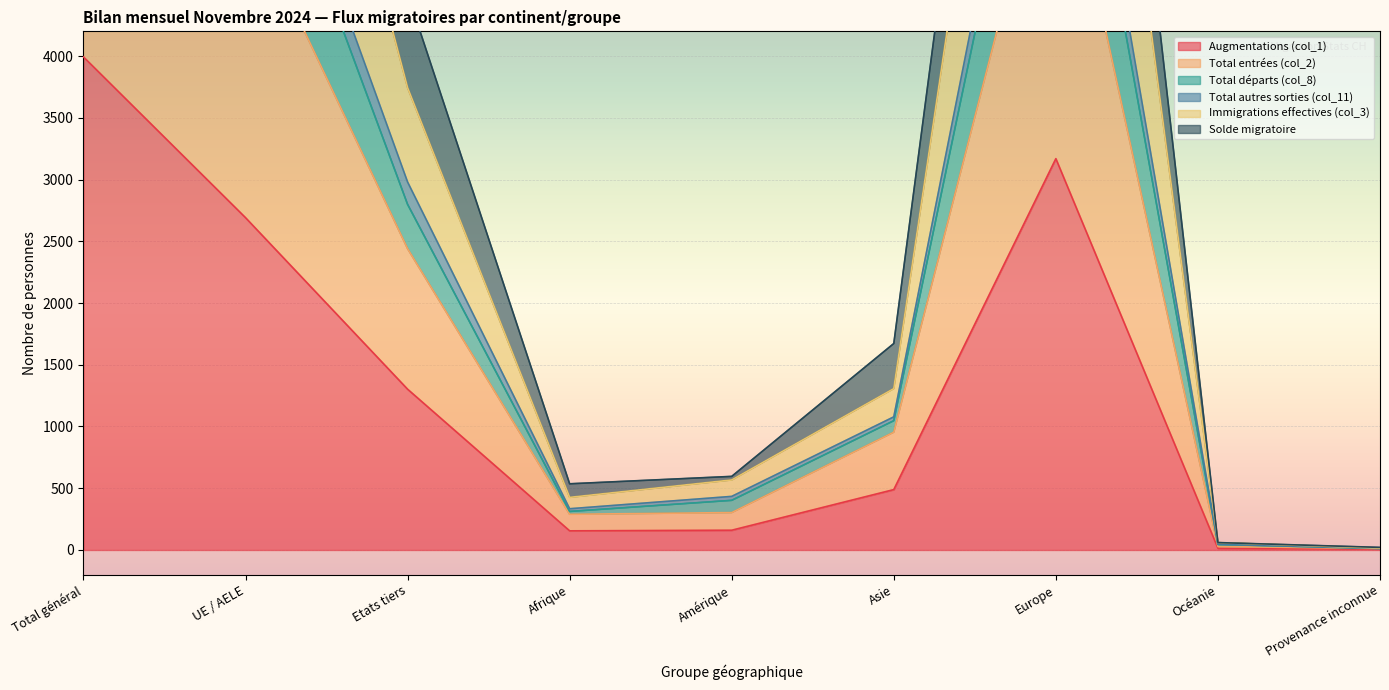

At which label is Total départs (col_8) closest to 6251?

UE / AELE